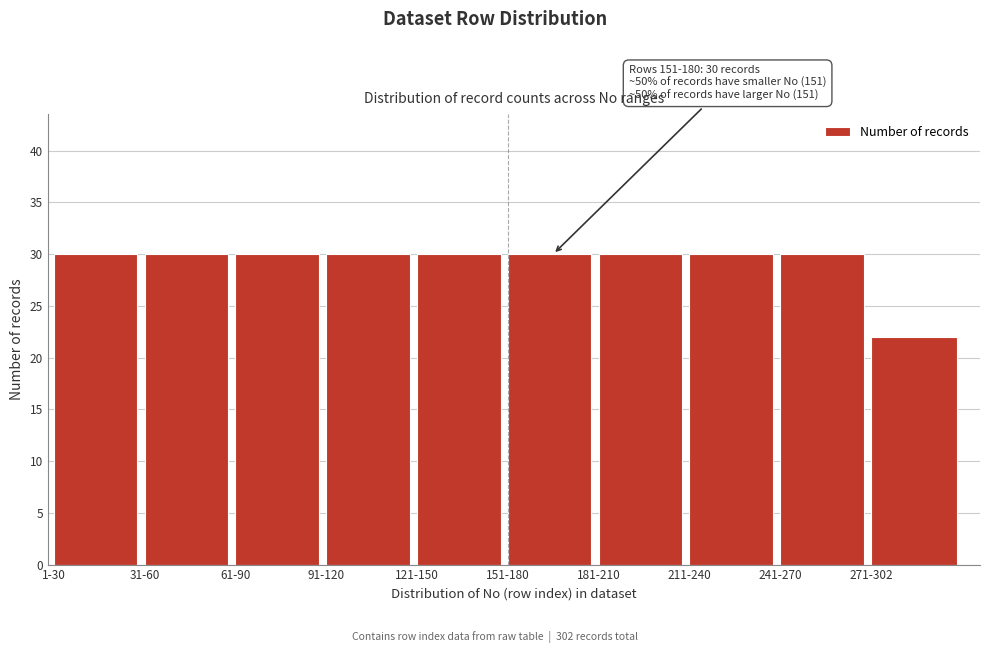

Reading left to right, extract all data points from this chart.

1-30=30	31-60=30	61-90=30	91-120=30	121-150=30	151-180=30	181-210=30	211-240=30	241-270=30	271-302=22